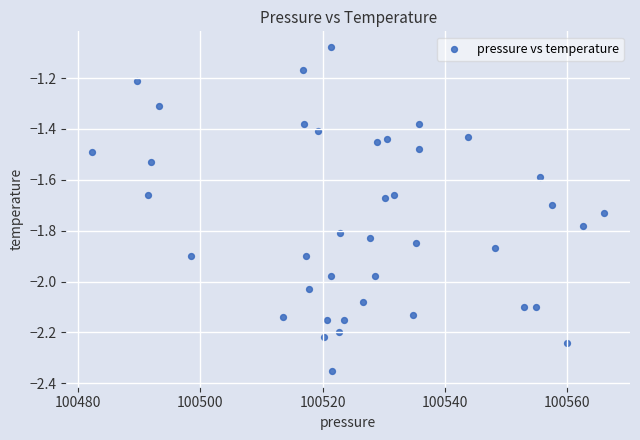

What is the range of Y values (max minus min)?

1.3